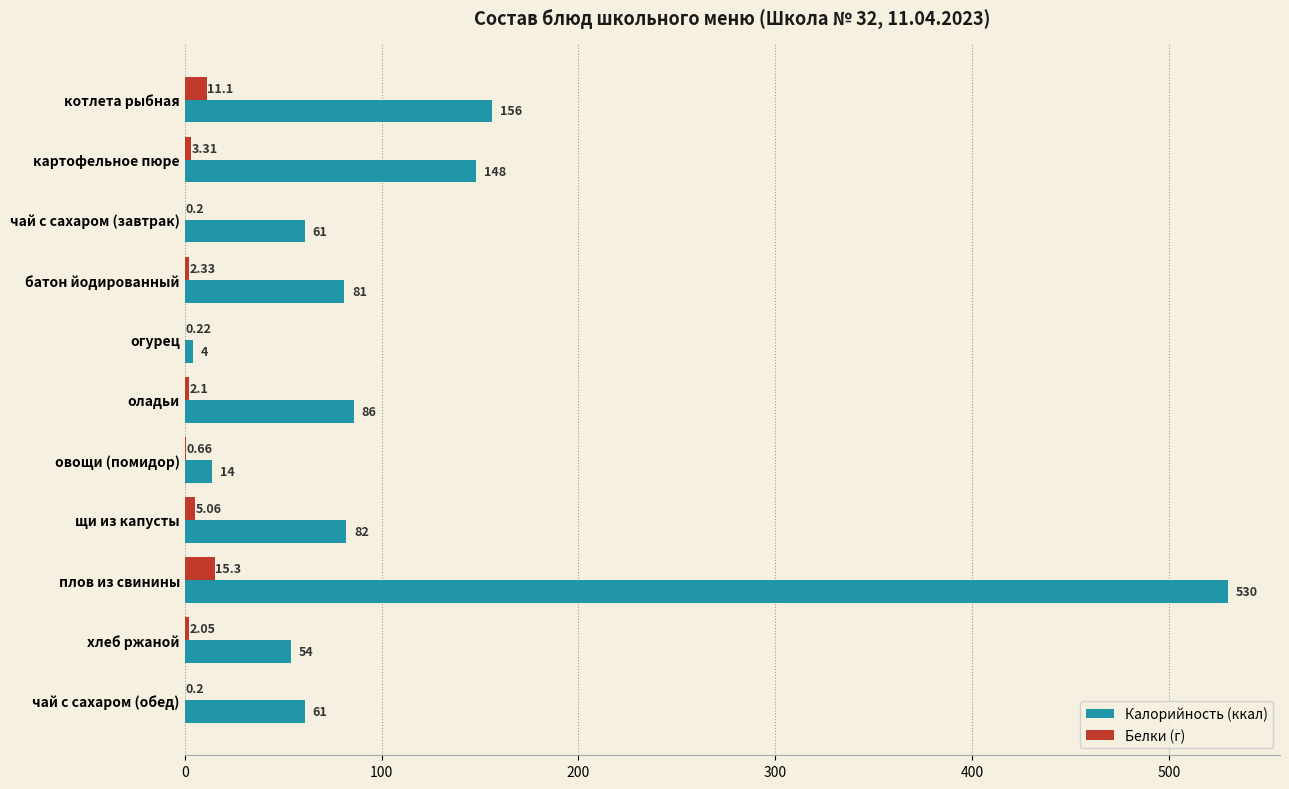

Between оладьи and хлеб ржаной, which series saw the biggest shift?

Калорийность (ккал)